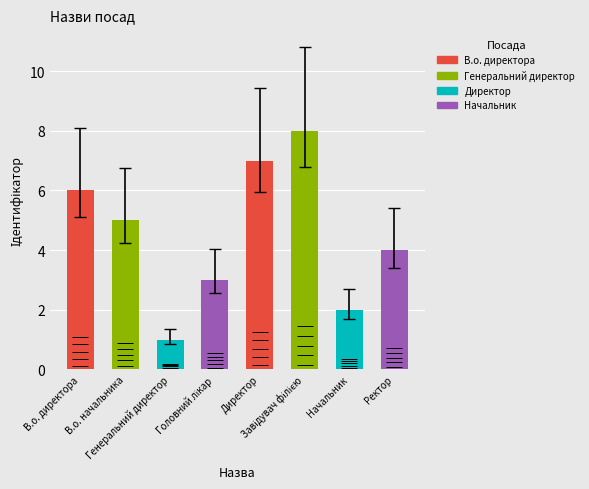

Where does the data first go above 5?

В.о. директора